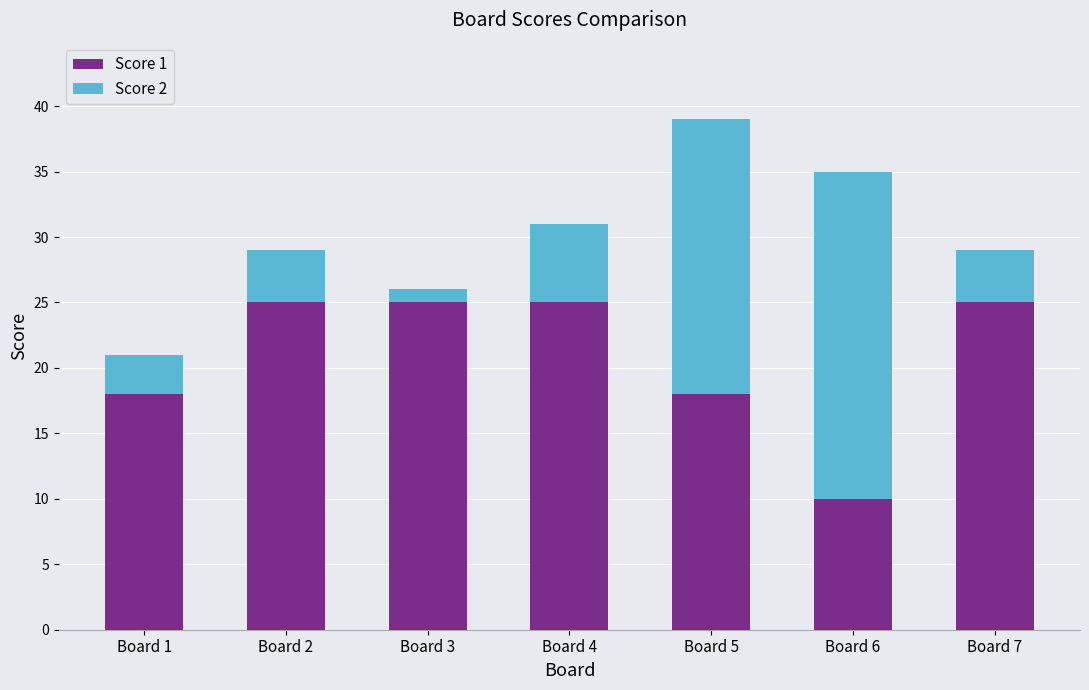

At which category is the sum across all series the highest?

Board 5